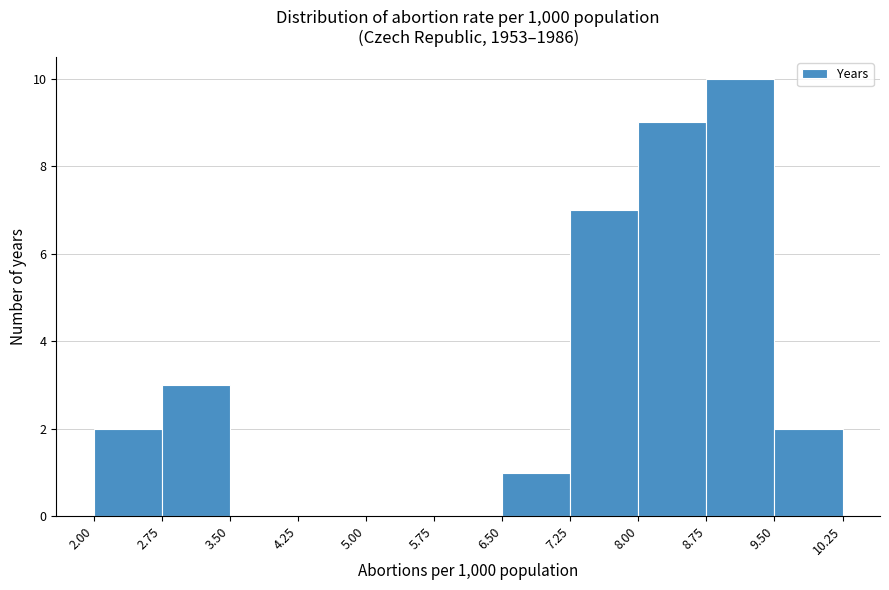

Reading left to right, list every bar in this chart as the range it spans on the x-axis followed by its height. The values are not printed on the chart, so give them approximately, as read against the axis.

2.00 to 2.75: 2
2.75 to 3.50: 3
3.50 to 4.25: 0
4.25 to 5.00: 0
5.00 to 5.75: 0
5.75 to 6.50: 0
6.50 to 7.25: 1
7.25 to 8.00: 7
8.00 to 8.75: 9
8.75 to 9.50: 10
9.50 to 10.25: 2